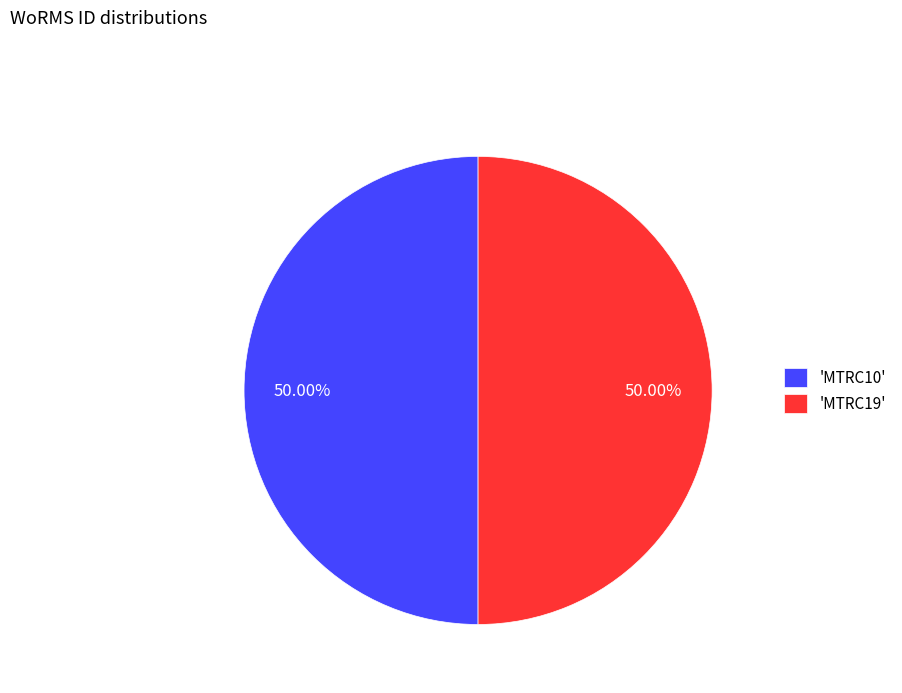

Approximately how many times larger is the value at 'MTRC10' compared to 'MTRC19'?

1.0